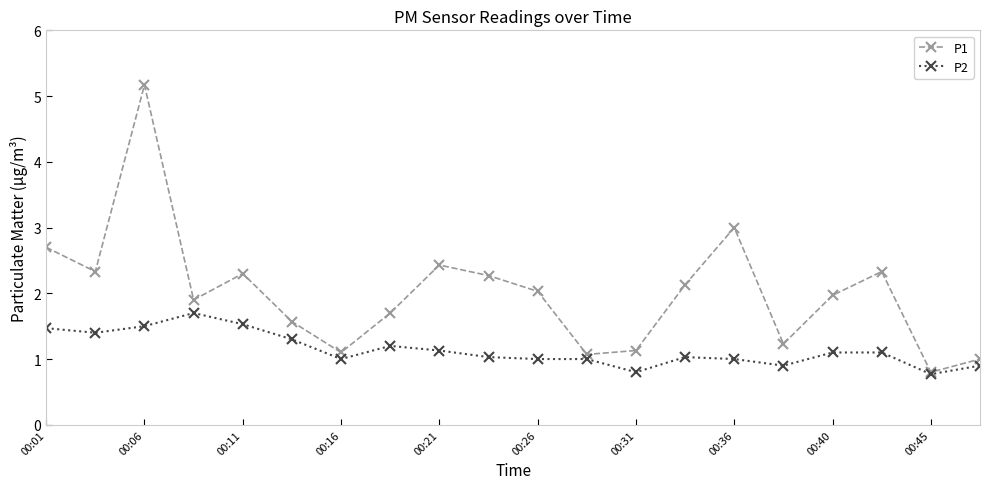

What is the difference between the maximum and minimum values in the P2 series?

0.9